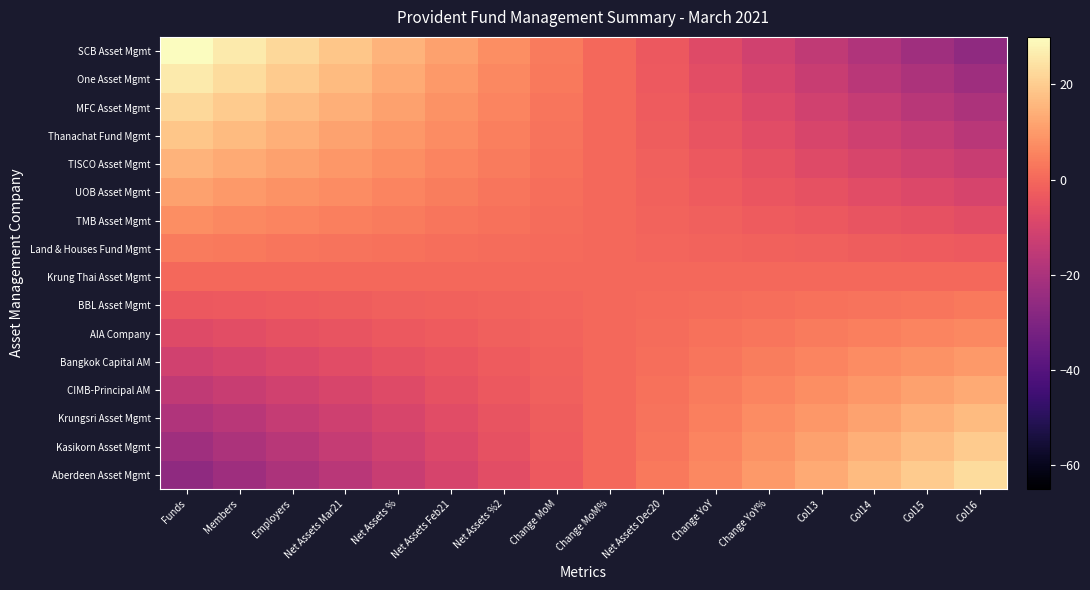

Reading left to right, transcribe all the data shown in this chart.

SCB Asset Mgmt: Funds=30.0	Members=26.2	Employers=22.5	Net Assets Mar21=18.8	Net Assets %=15.0	Net Assets Feb21=11.2	Net Assets %2=7.5	Change MoM=3.8	Change MoM%=0.0	Net Assets Dec20=-3.8	Change YoY=-7.5	Change YoY%=-11.2	Col13=-15.0	Col14=-18.8	Col15=-22.5	Col16=-26.2
One Asset Mgmt: Funds=26.2	Members=23.0	Employers=19.7	Net Assets Mar21=16.4	Net Assets %=13.1	Net Assets Feb21=9.8	Net Assets %2=6.6	Change MoM=3.3	Change MoM%=0.0	Net Assets Dec20=-3.3	Change YoY=-6.6	Change YoY%=-9.8	Col13=-13.1	Col14=-16.4	Col15=-19.7	Col16=-23.0
MFC Asset Mgmt: Funds=22.5	Members=19.7	Employers=16.9	Net Assets Mar21=14.1	Net Assets %=11.2	Net Assets Feb21=8.4	Net Assets %2=5.6	Change MoM=2.8	Change MoM%=0.0	Net Assets Dec20=-2.8	Change YoY=-5.6	Change YoY%=-8.4	Col13=-11.2	Col14=-14.1	Col15=-16.9	Col16=-19.7
Thanachat Fund Mgmt: Funds=18.8	Members=16.4	Employers=14.1	Net Assets Mar21=11.7	Net Assets %=9.4	Net Assets Feb21=7.0	Net Assets %2=4.7	Change MoM=2.3	Change MoM%=0.0	Net Assets Dec20=-2.3	Change YoY=-4.7	Change YoY%=-7.0	Col13=-9.4	Col14=-11.7	Col15=-14.1	Col16=-16.4
TISCO Asset Mgmt: Funds=15.0	Members=13.1	Employers=11.2	Net Assets Mar21=9.4	Net Assets %=7.5	Net Assets Feb21=5.6	Net Assets %2=3.8	Change MoM=1.9	Change MoM%=0.0	Net Assets Dec20=-1.9	Change YoY=-3.8	Change YoY%=-5.6	Col13=-7.5	Col14=-9.4	Col15=-11.2	Col16=-13.1
UOB Asset Mgmt: Funds=11.2	Members=9.8	Employers=8.4	Net Assets Mar21=7.0	Net Assets %=5.6	Net Assets Feb21=4.2	Net Assets %2=2.8	Change MoM=1.4	Change MoM%=0.0	Net Assets Dec20=-1.4	Change YoY=-2.8	Change YoY%=-4.2	Col13=-5.6	Col14=-7.0	Col15=-8.4	Col16=-9.8
TMB Asset Mgmt: Funds=7.5	Members=6.6	Employers=5.6	Net Assets Mar21=4.7	Net Assets %=3.8	Net Assets Feb21=2.8	Net Assets %2=1.9	Change MoM=0.9	Change MoM%=0.0	Net Assets Dec20=-0.9	Change YoY=-1.9	Change YoY%=-2.8	Col13=-3.8	Col14=-4.7	Col15=-5.6	Col16=-6.6
Land & Houses Fund Mgmt: Funds=3.8	Members=3.3	Employers=2.8	Net Assets Mar21=2.3	Net Assets %=1.9	Net Assets Feb21=1.4	Net Assets %2=0.9	Change MoM=0.5	Change MoM%=0.0	Net Assets Dec20=-0.5	Change YoY=-0.9	Change YoY%=-1.4	Col13=-1.9	Col14=-2.3	Col15=-2.8	Col16=-3.3
Krung Thai Asset Mgmt: Funds=0.0	Members=0.0	Employers=0.0	Net Assets Mar21=0.0	Net Assets %=0.0	Net Assets Feb21=0.0	Net Assets %2=0.0	Change MoM=0.0	Change MoM%=0.0	Net Assets Dec20=0.0	Change YoY=0.0	Change YoY%=0.0	Col13=0.0	Col14=0.0	Col15=0.0	Col16=0.0
BBL Asset Mgmt: Funds=-3.8	Members=-3.3	Employers=-2.8	Net Assets Mar21=-2.3	Net Assets %=-1.9	Net Assets Feb21=-1.4	Net Assets %2=-0.9	Change MoM=-0.5	Change MoM%=0.0	Net Assets Dec20=0.5	Change YoY=0.9	Change YoY%=1.4	Col13=1.9	Col14=2.3	Col15=2.8	Col16=3.3
AIA Company: Funds=-7.5	Members=-6.6	Employers=-5.6	Net Assets Mar21=-4.7	Net Assets %=-3.8	Net Assets Feb21=-2.8	Net Assets %2=-1.9	Change MoM=-0.9	Change MoM%=0.0	Net Assets Dec20=0.9	Change YoY=1.9	Change YoY%=2.8	Col13=3.8	Col14=4.7	Col15=5.6	Col16=6.6
Bangkok Capital AM: Funds=-11.2	Members=-9.8	Employers=-8.4	Net Assets Mar21=-7.0	Net Assets %=-5.6	Net Assets Feb21=-4.2	Net Assets %2=-2.8	Change MoM=-1.4	Change MoM%=0.0	Net Assets Dec20=1.4	Change YoY=2.8	Change YoY%=4.2	Col13=5.6	Col14=7.0	Col15=8.4	Col16=9.8
CIMB-Principal AM: Funds=-15.0	Members=-13.1	Employers=-11.2	Net Assets Mar21=-9.4	Net Assets %=-7.5	Net Assets Feb21=-5.6	Net Assets %2=-3.8	Change MoM=-1.9	Change MoM%=0.0	Net Assets Dec20=1.9	Change YoY=3.8	Change YoY%=5.6	Col13=7.5	Col14=9.4	Col15=11.2	Col16=13.1
Krungsri Asset Mgmt: Funds=-18.8	Members=-16.4	Employers=-14.1	Net Assets Mar21=-11.7	Net Assets %=-9.4	Net Assets Feb21=-7.0	Net Assets %2=-4.7	Change MoM=-2.3	Change MoM%=0.0	Net Assets Dec20=2.3	Change YoY=4.7	Change YoY%=7.0	Col13=9.4	Col14=11.7	Col15=14.1	Col16=16.4
Kasikorn Asset Mgmt: Funds=-22.5	Members=-19.7	Employers=-16.9	Net Assets Mar21=-14.1	Net Assets %=-11.2	Net Assets Feb21=-8.4	Net Assets %2=-5.6	Change MoM=-2.8	Change MoM%=0.0	Net Assets Dec20=2.8	Change YoY=5.6	Change YoY%=8.4	Col13=11.2	Col14=14.1	Col15=16.9	Col16=19.7
Aberdeen Asset Mgmt: Funds=-26.2	Members=-23.0	Employers=-19.7	Net Assets Mar21=-16.4	Net Assets %=-13.1	Net Assets Feb21=-9.8	Net Assets %2=-6.6	Change MoM=-3.3	Change MoM%=0.0	Net Assets Dec20=3.3	Change YoY=6.6	Change YoY%=9.8	Col13=13.1	Col14=16.4	Col15=19.7	Col16=23.0